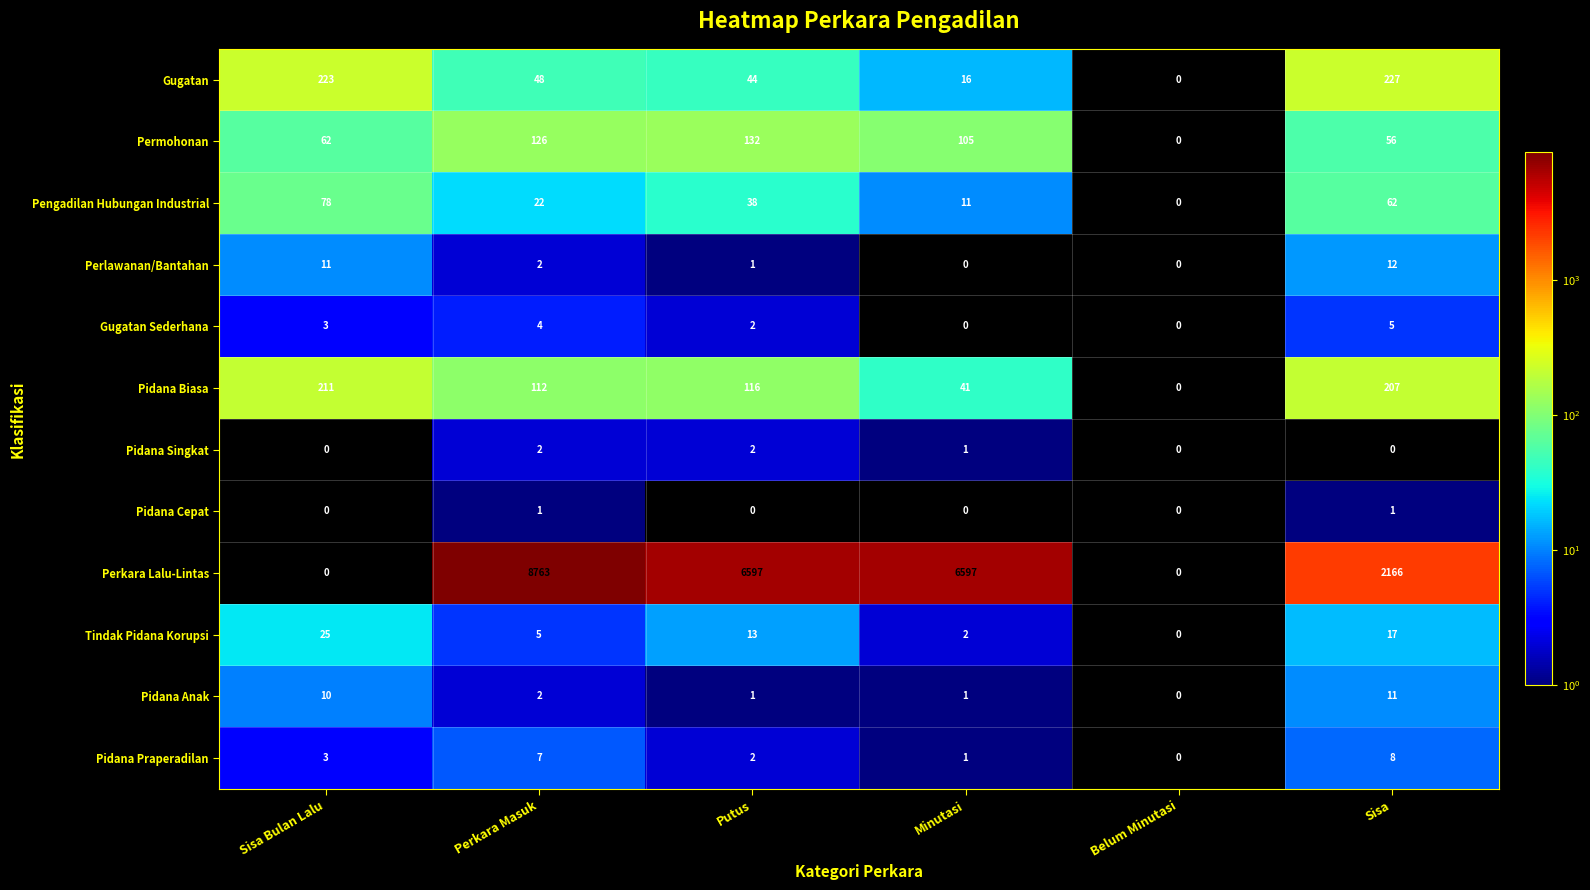

Where does the Pidana Biasa series first go above 116?

Sisa Bulan Lalu